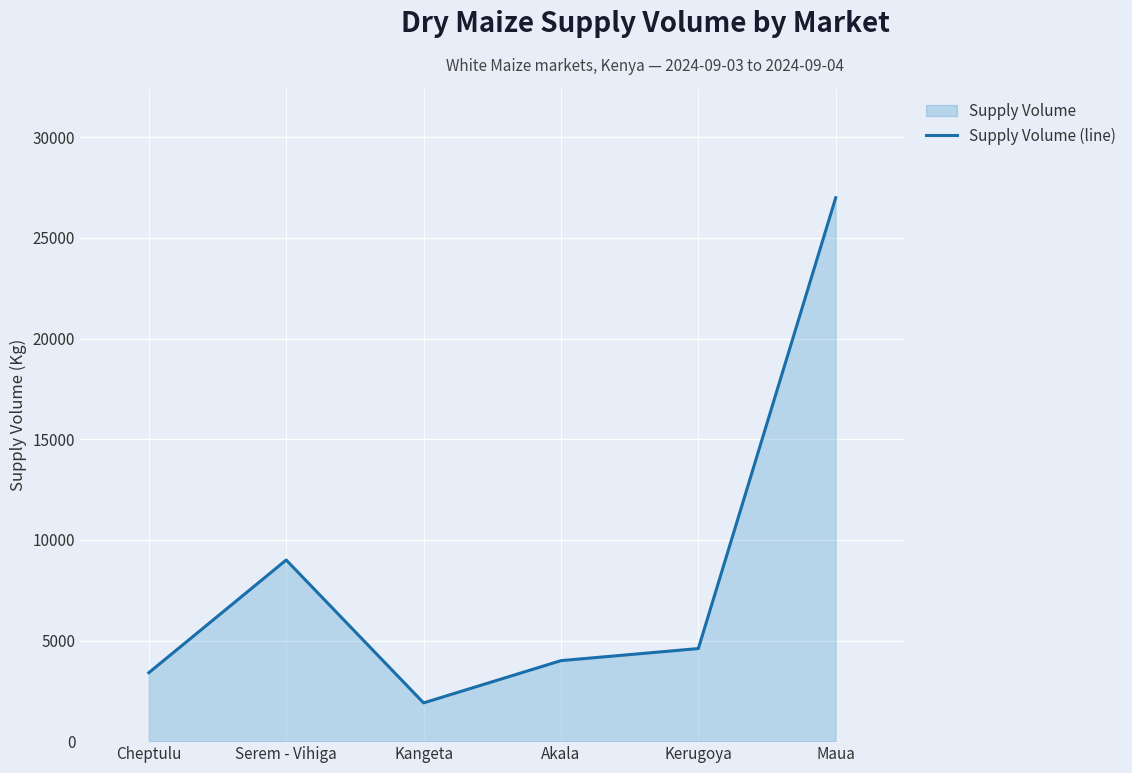

What is the value of the 3rd point from the left?

1900